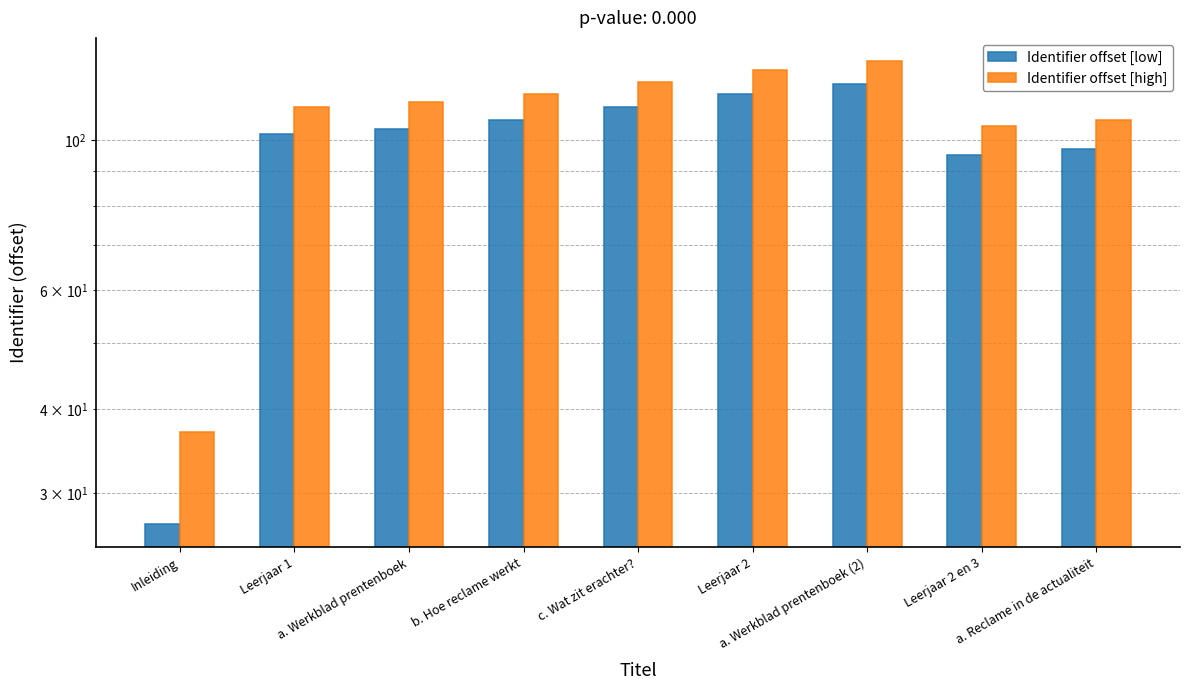

Which label corresponds to the largest value in the chart?

a. Werkblad prentenboek (2)